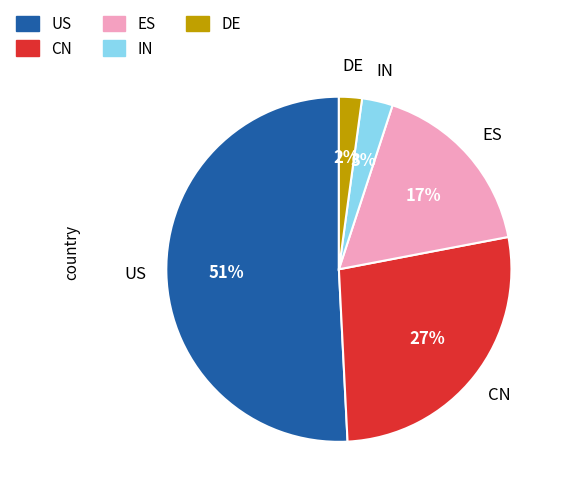

How many slices are in this pie chart?

5